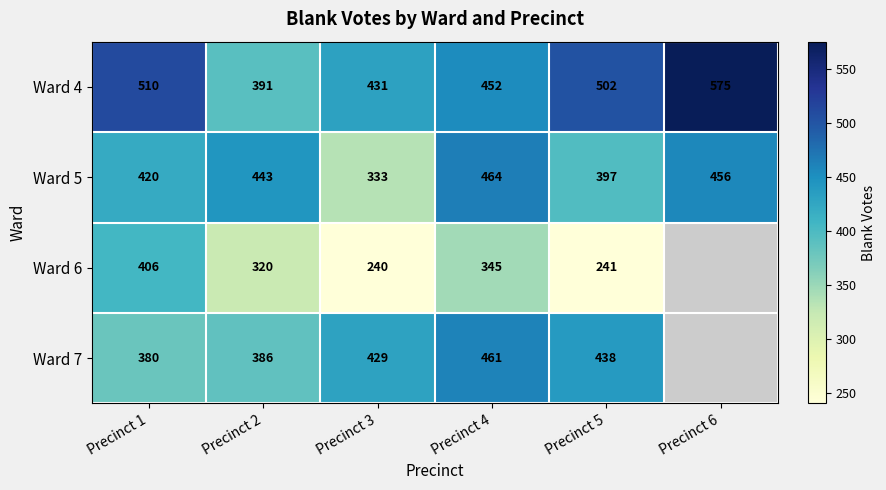

Which category has the lowest value in the Ward 4 series?

Precinct 2